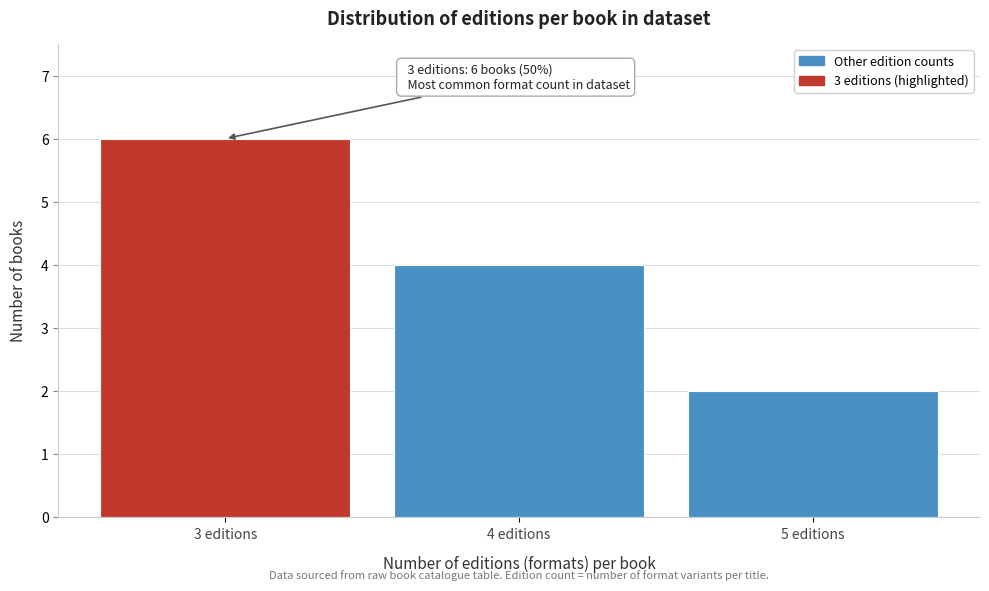

Reading left to right, what are all the values shown in this chart?

3 editions=6	4 editions=4	5 editions=2